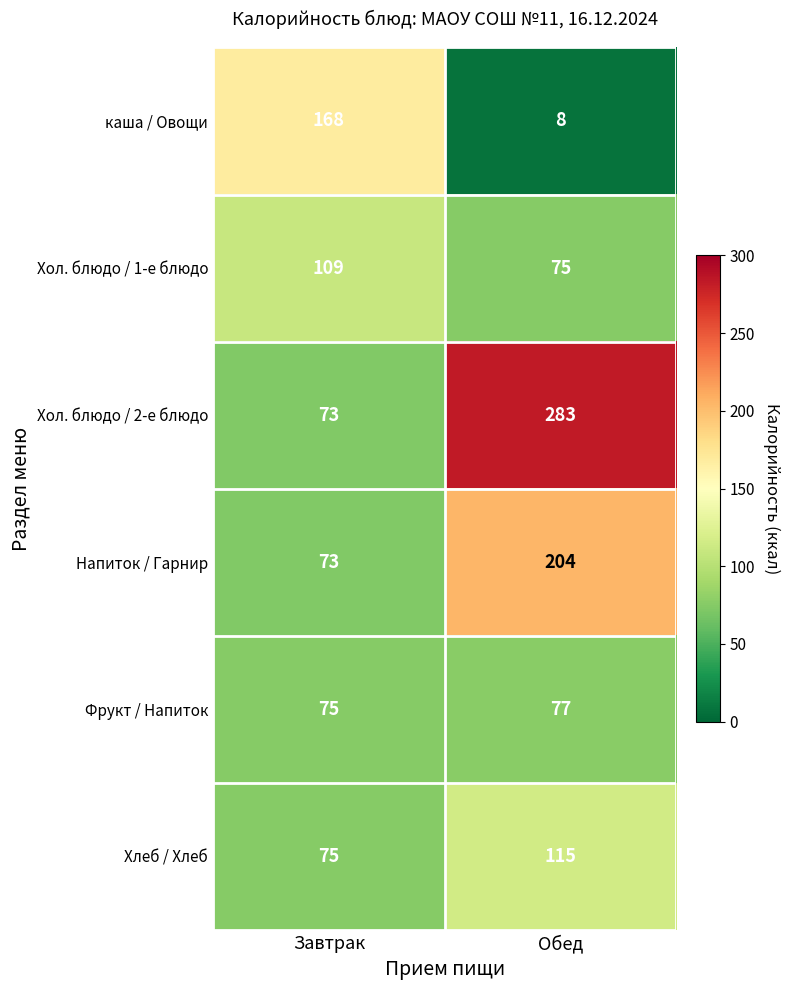

What is the maximum value shown in the chart?

283